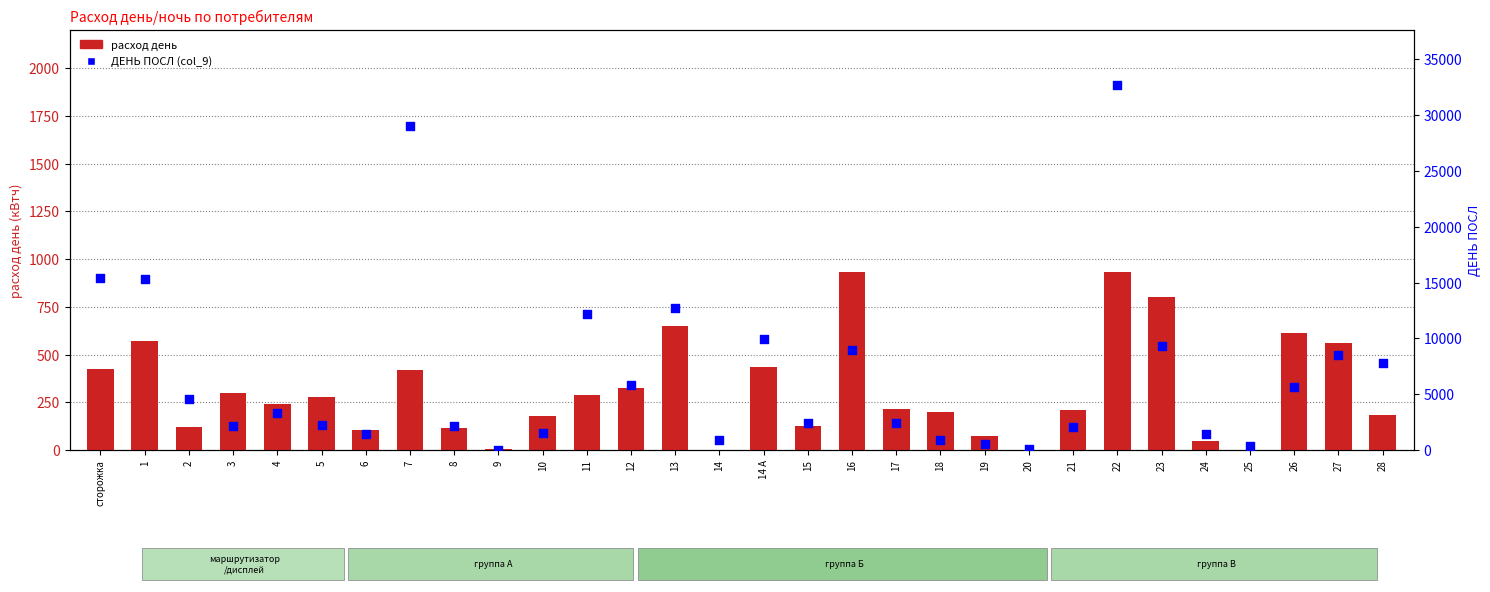

Which series contains the highest Y value?

col_9 (ДЕНЬ ПОСЛ)